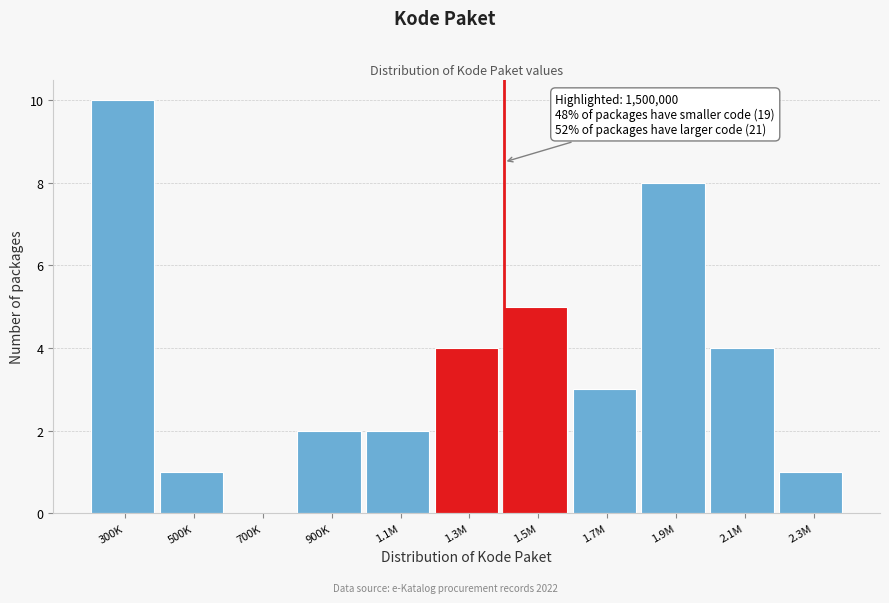

Reading left to right, what are all the values shown in this chart?

300K=10	500K=1	700K=0	900K=2	1.1M=2	1.3M=4	1.5M=5	1.7M=3	1.9M=8	2.1M=4	2.3M=1